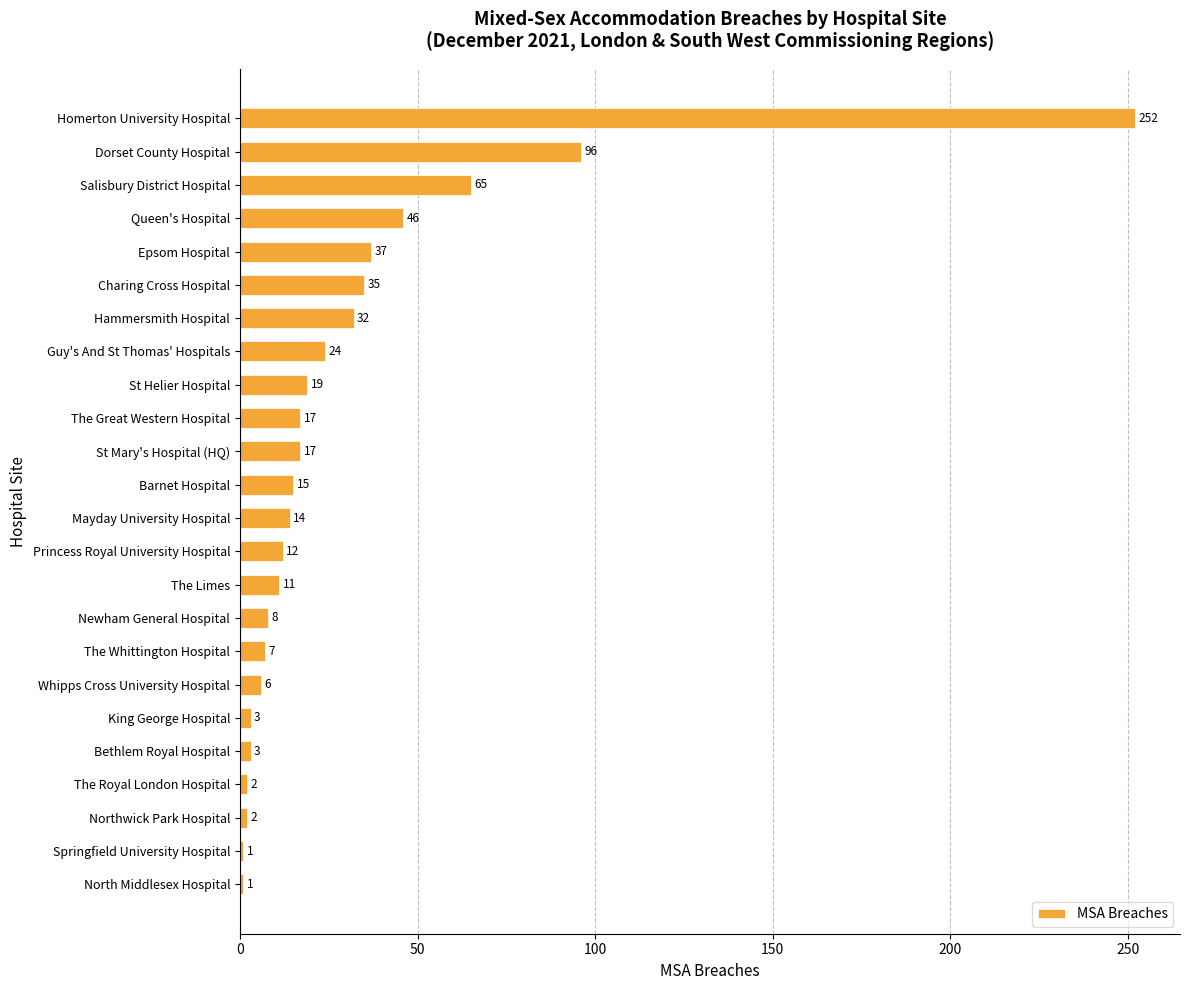

Which has a higher value, St Helier Hospital or Salisbury District Hospital?

Salisbury District Hospital